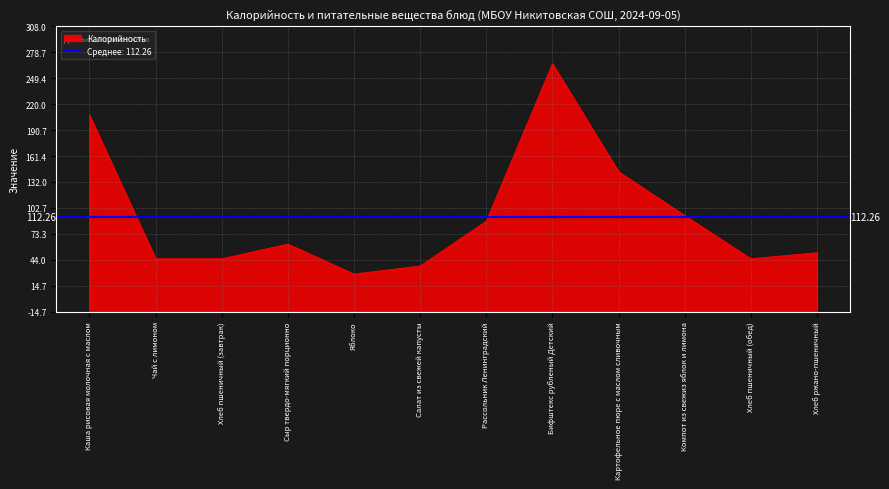

True or false: Калорийность and Белки cross at least once.

False